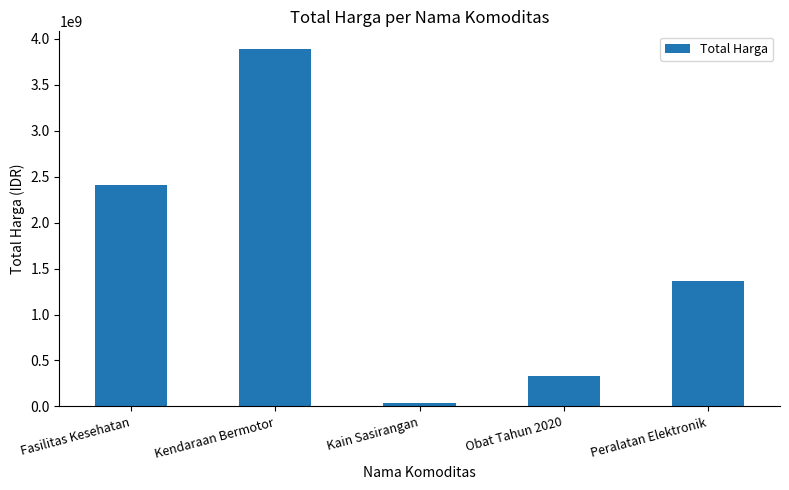

What is the label of the 3rd bar from the left?

Kain Sasirangan